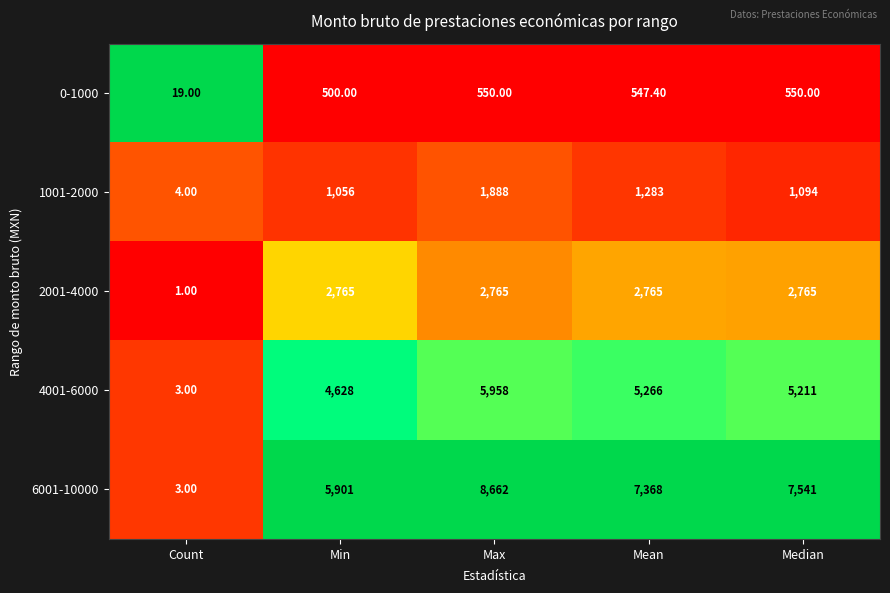

At which category is the sum across all series the highest?

Max